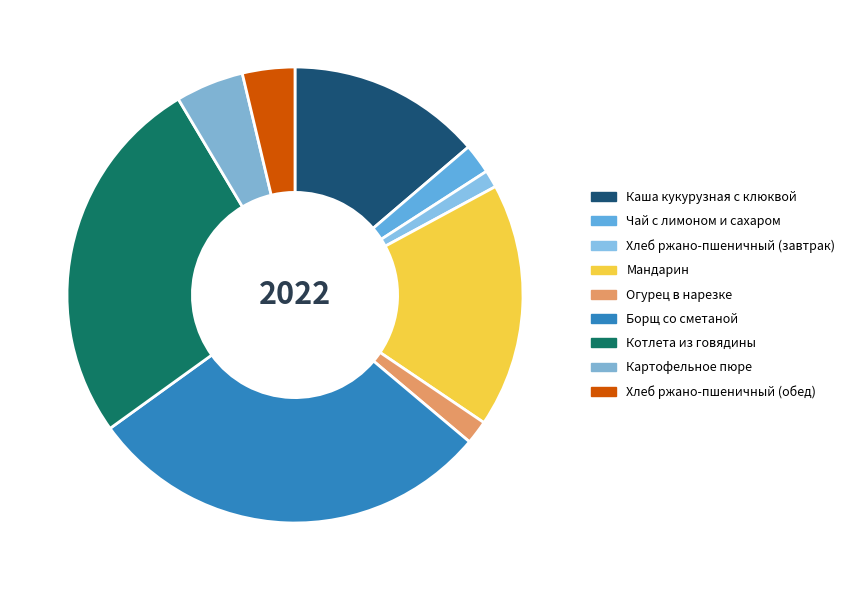

Do Борщ со сметаной and Хлеб ржано-пшеничный (обед) together represent more than half of the pie?

No